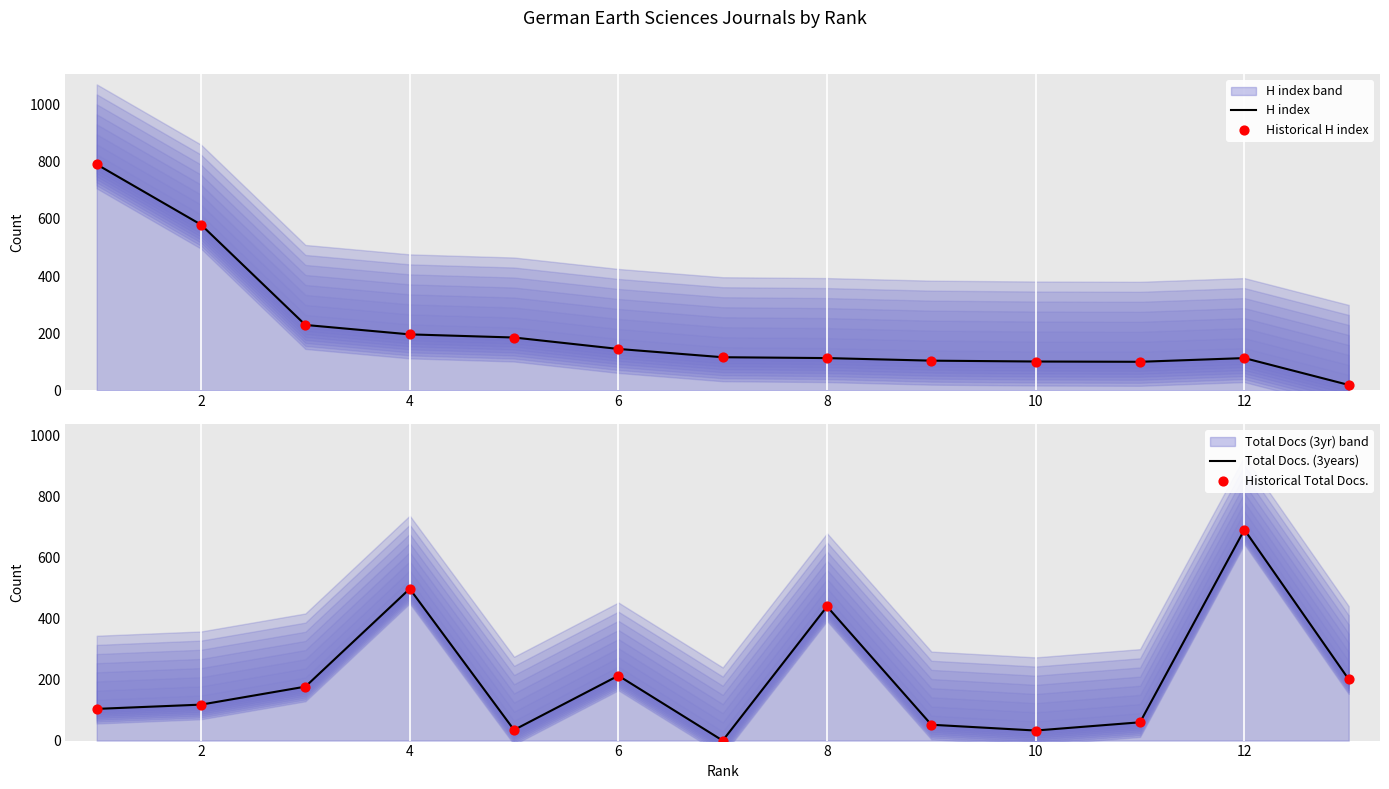

Which series has the largest total across all categories?

H index